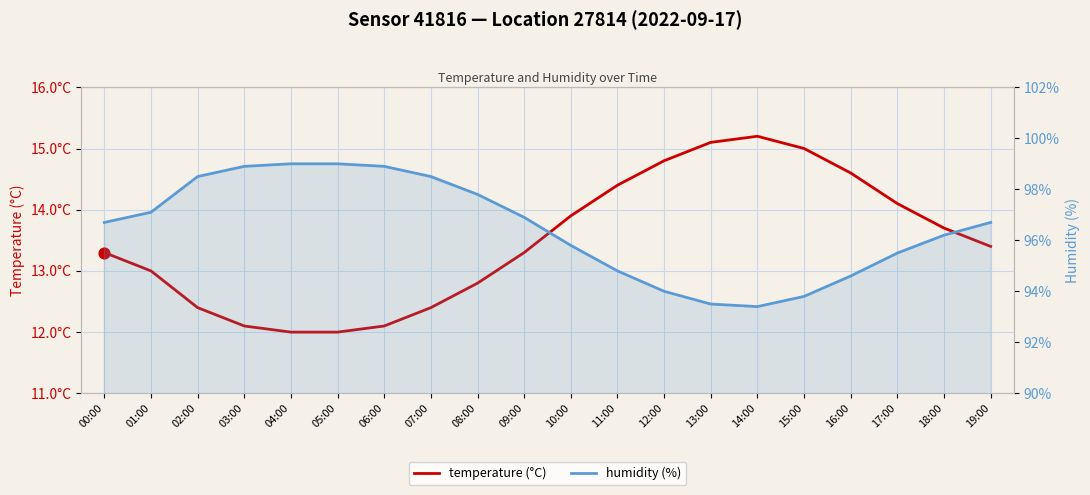

Which series reaches the minimum Y coordinate?

temperature